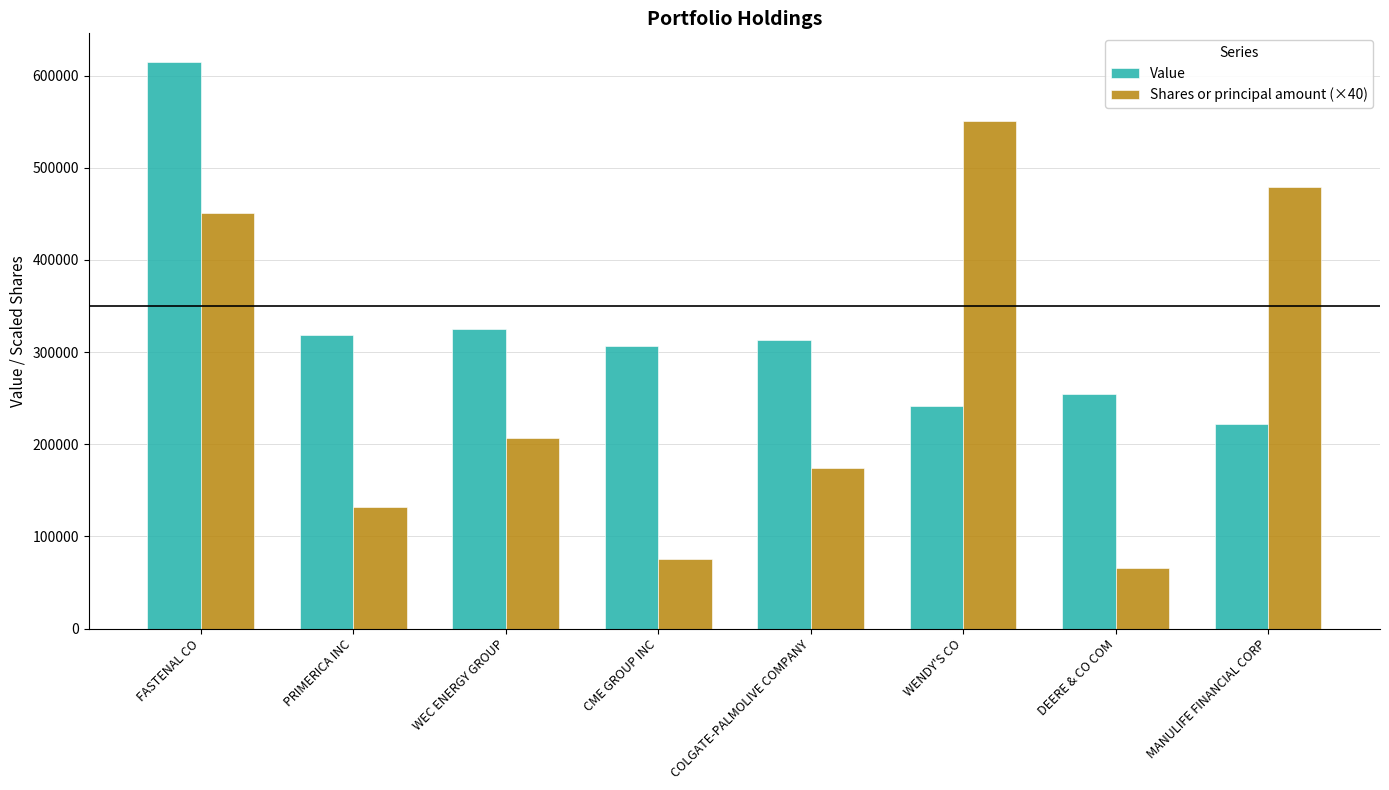

How many values in the Value series are below 313000?

4